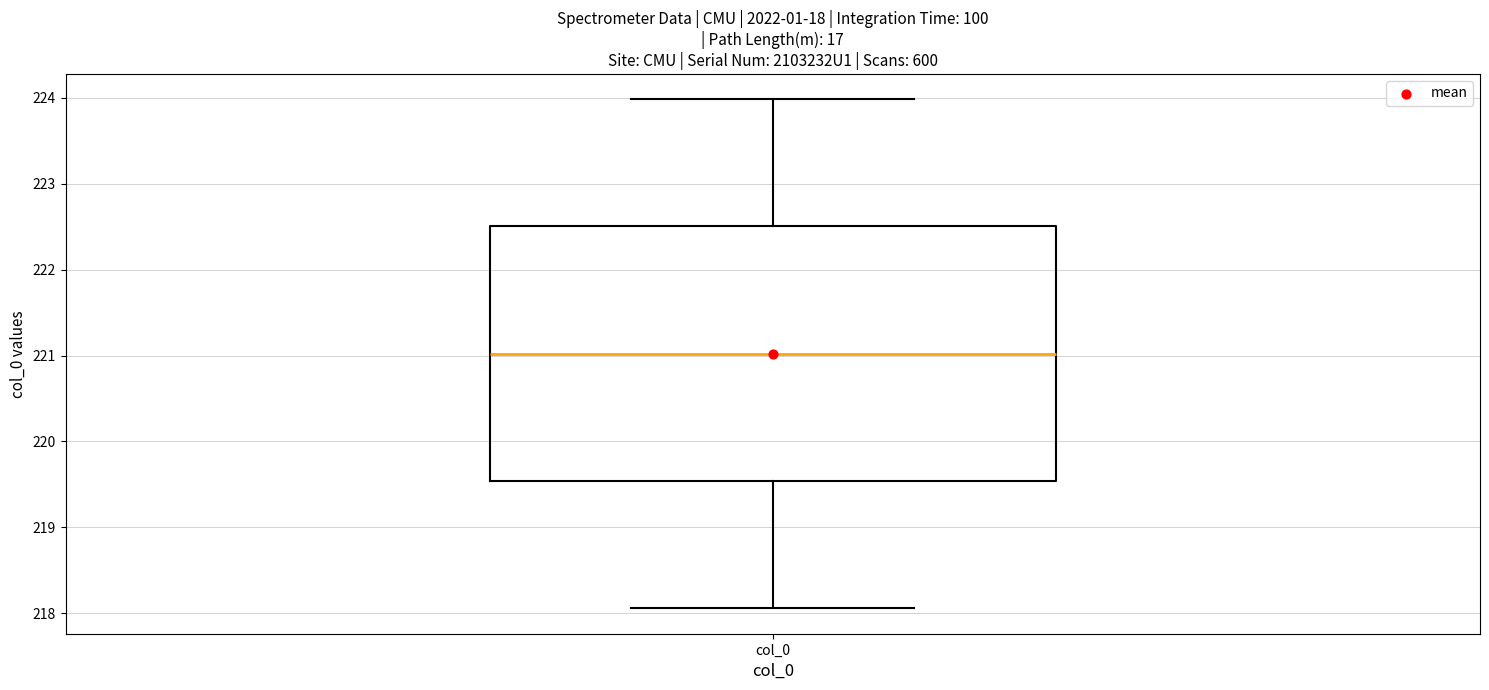

Read this box plot against the y-axis: the position of the median line, the range covered by the box, and the ends of both whiskers. The values are not printed on the chart, so give them approximately, as read against the axis.

median 221.0, box 219.5 to 222.5, whiskers 218.1 to 224.0